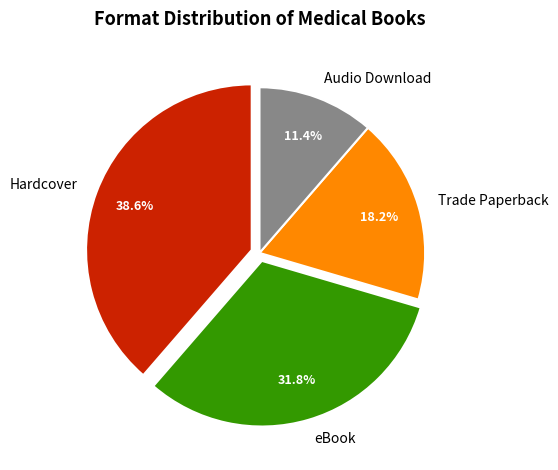

The Audio Download slice represents 22% of the pie. True or false?

False